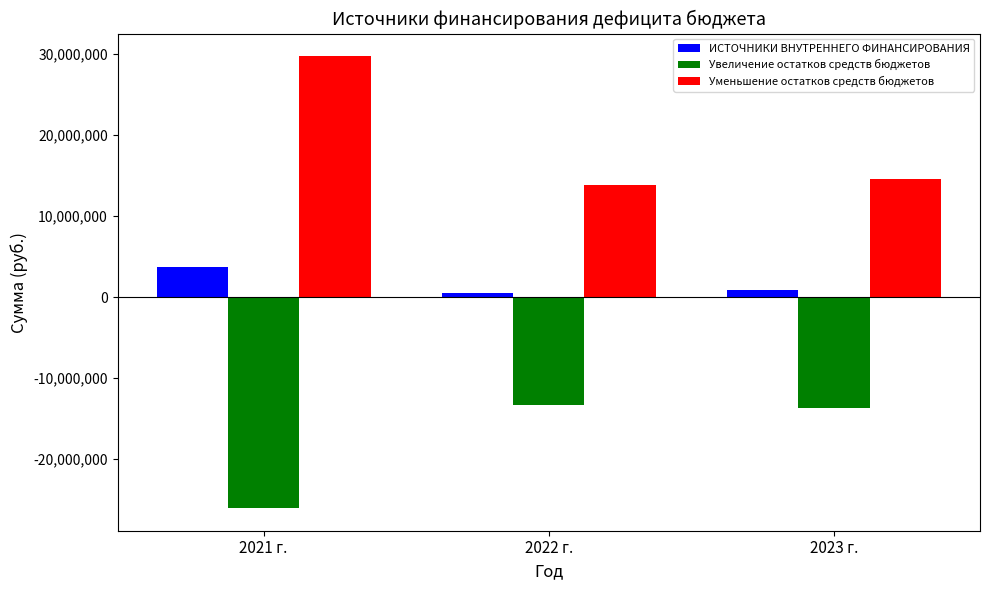

What is the approximate value of Увеличение остатков средств бюджетов at 2022 г.?

-13324320.0